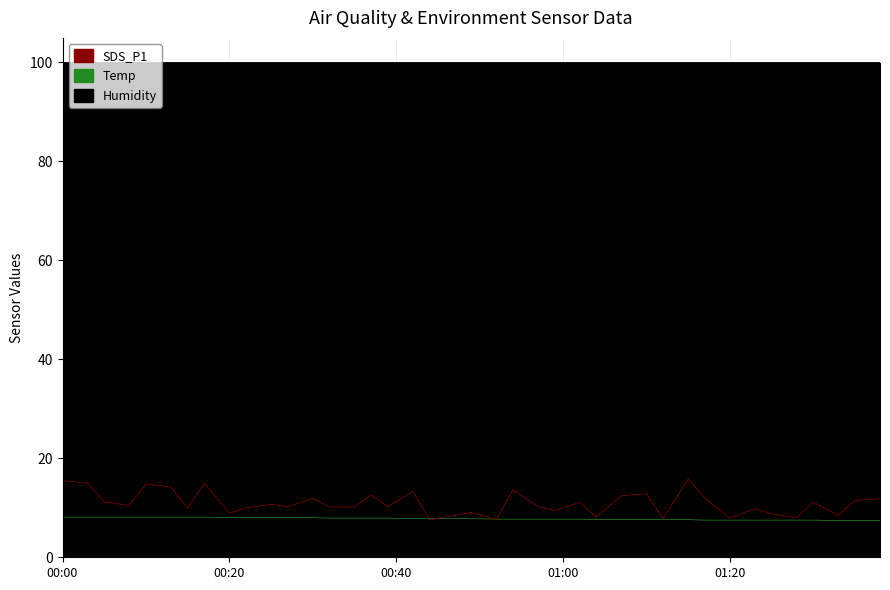

What is the maximum value for SDS_P1?

15.8